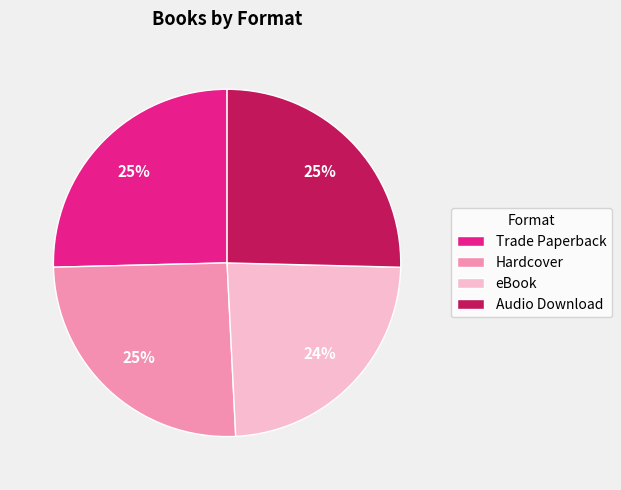

Is it true that Hardcover is 25% of the pie?

True